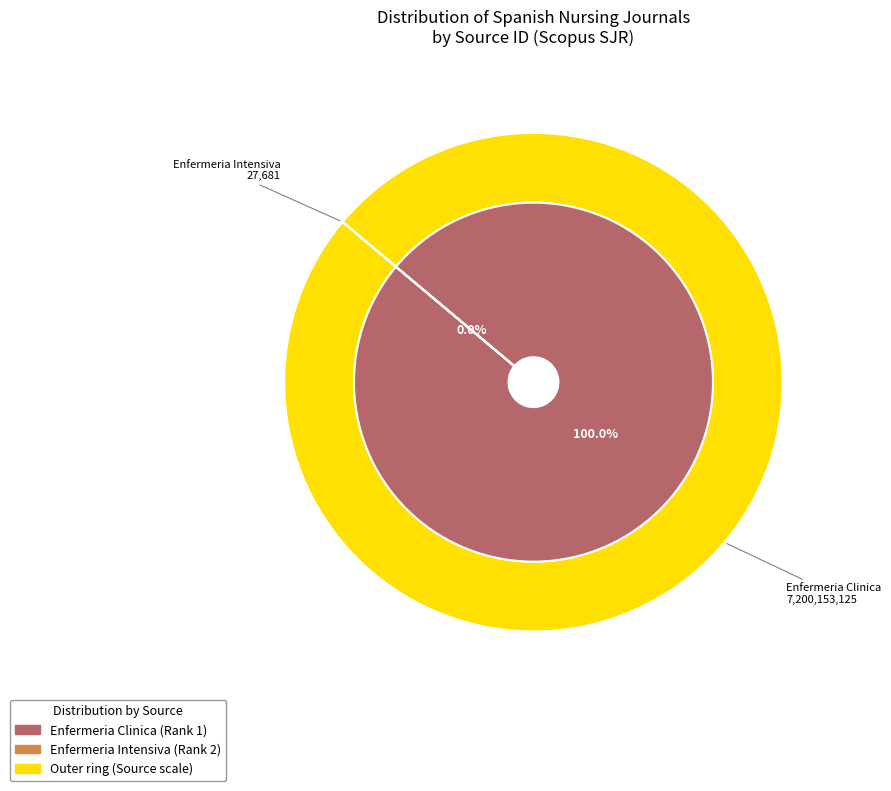

Which category has the smallest portion of the pie?

Enfermeria Intensiva